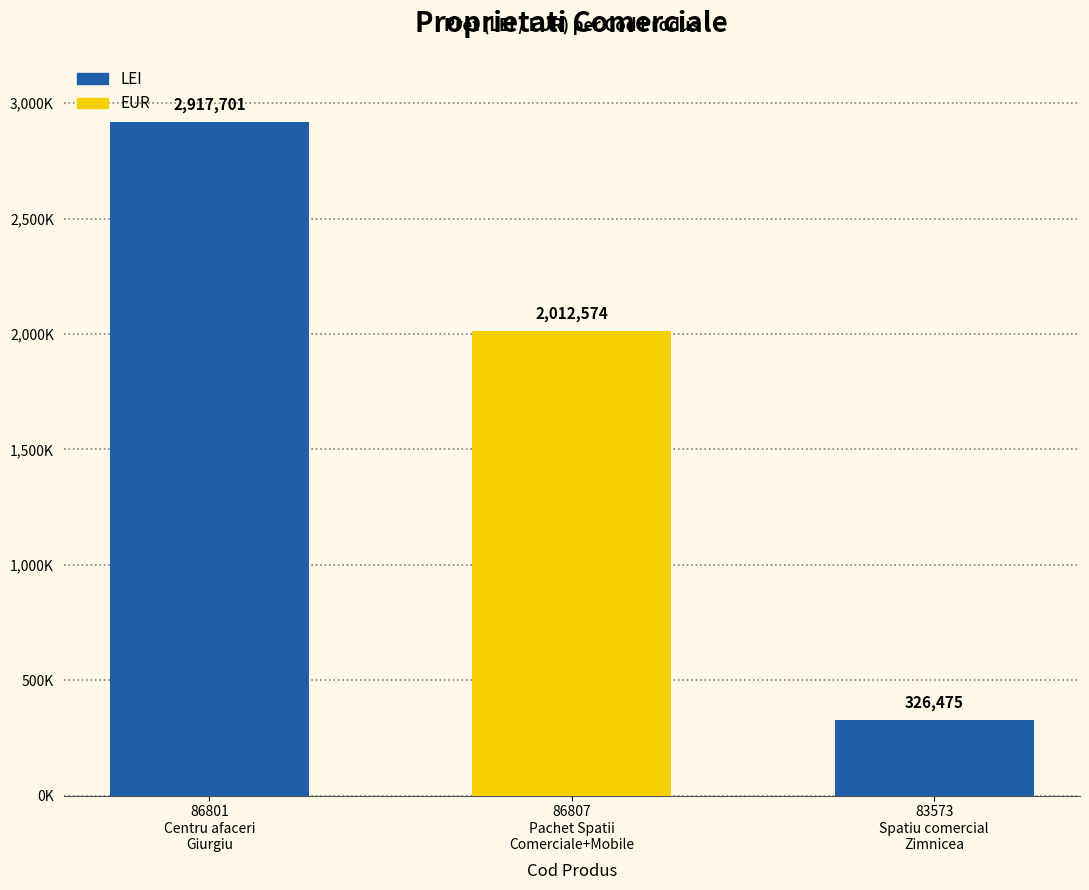

Which category has the highest value across all series?

86801
Centru afaceri
Giurgiu